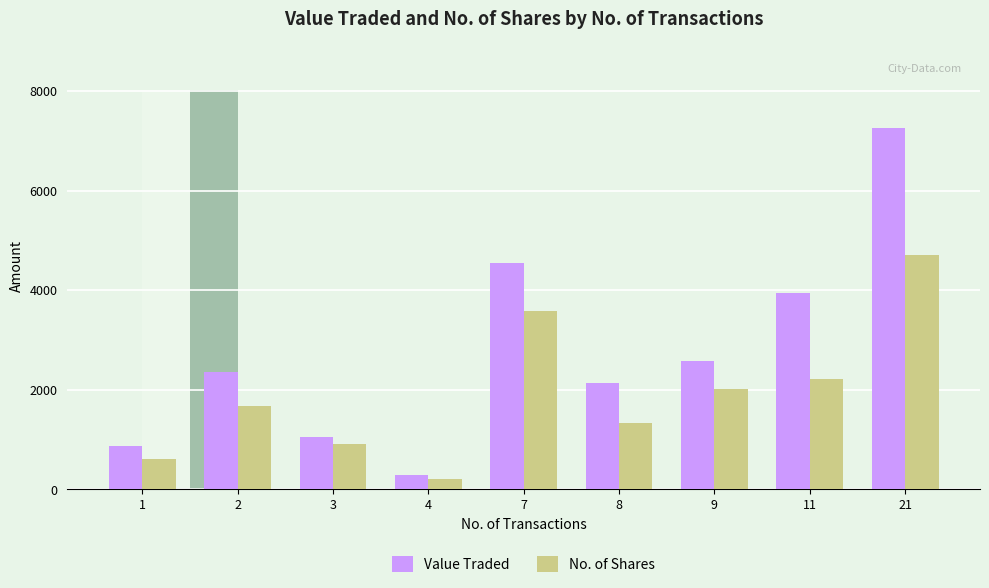

List the labels in order of Value Traded value, smallest first.

4, 1, 3, 8, 2, 9, 11, 7, 21